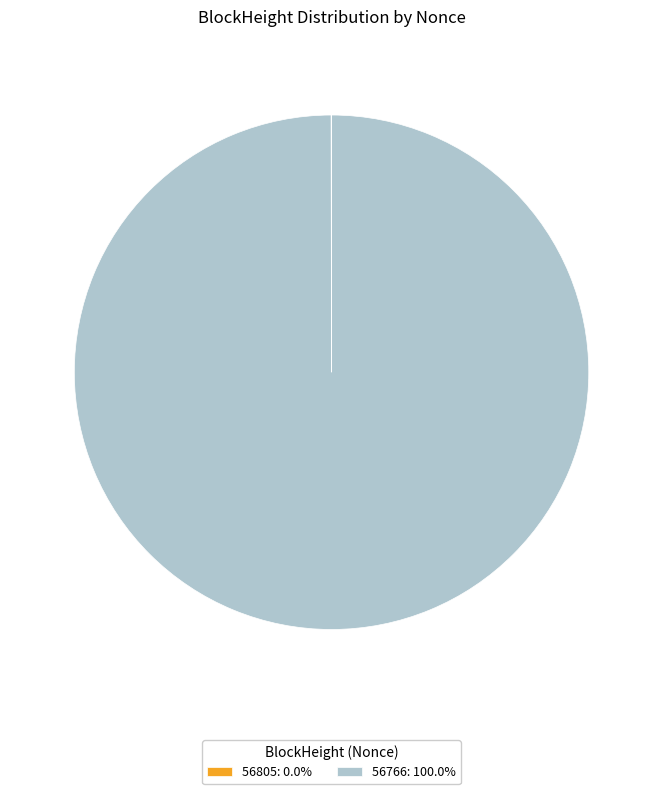

Is there any slice that represents more than half of the pie?

Yes